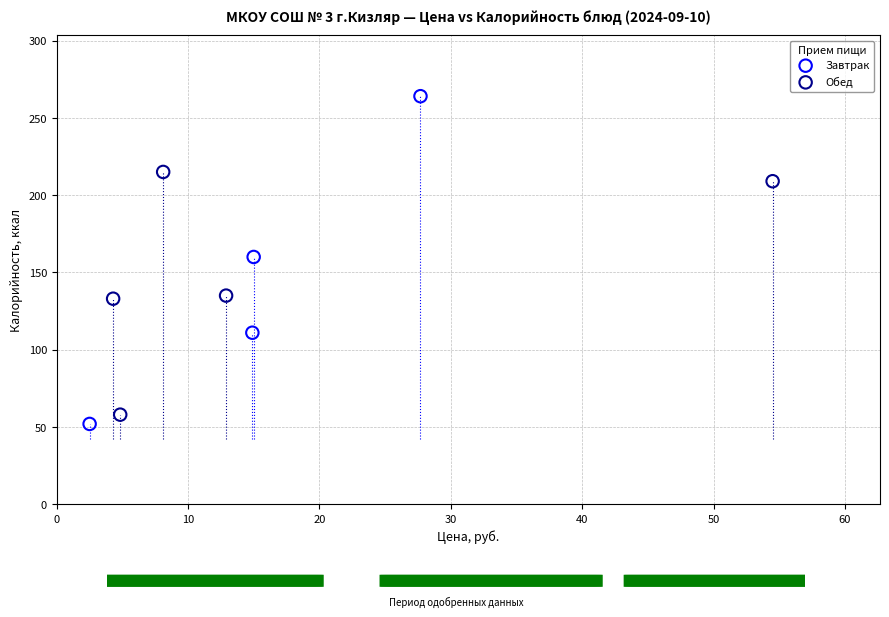

Which series contains the lowest Y value?

Завтрак